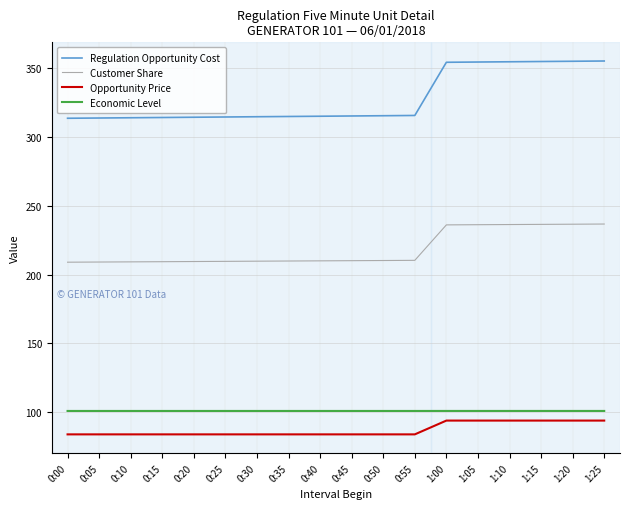

What is the average value of the Economic Level series?

101.0